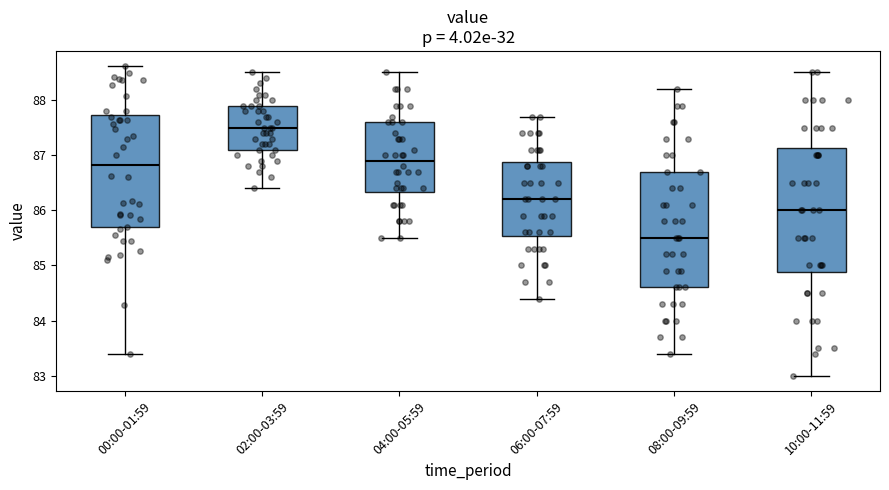

Where does the upper whisker of the box for 04:00-05:59 end on the y-axis? The values are not printed on the chart, so give them approximately, as read against the axis.

88.5